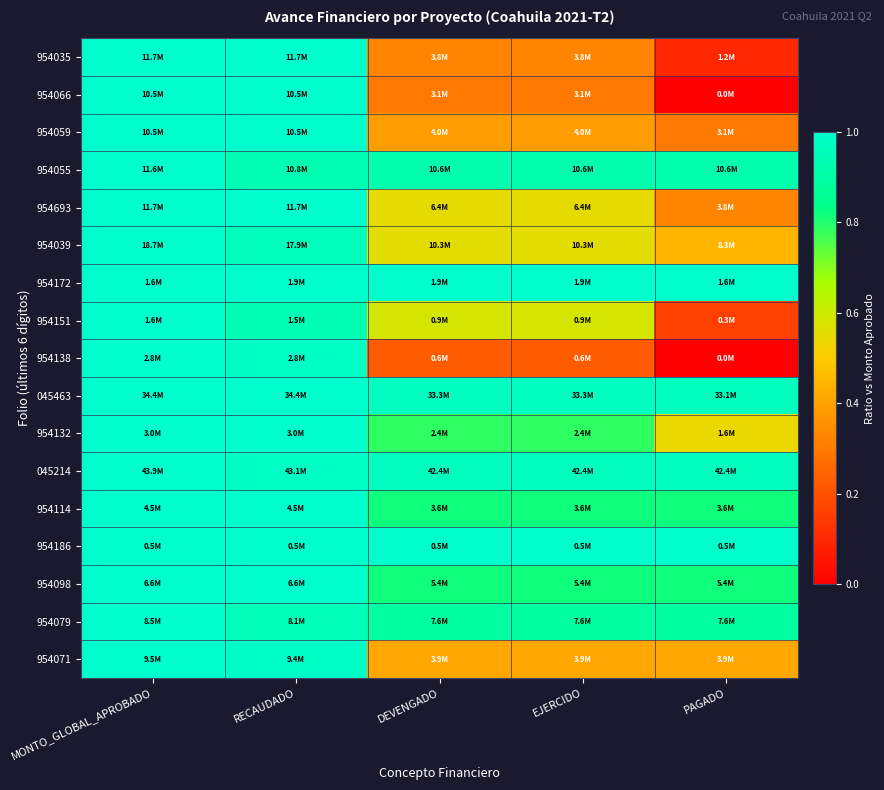

At EJERCIDO, list the series in order from largest to smallest.

954172, 954186, 045463, 045214, 954055, 954079, 954098, 954114, 954132, 954151, 954039, 954693, 954071, 954059, 954035, 954066, 954138